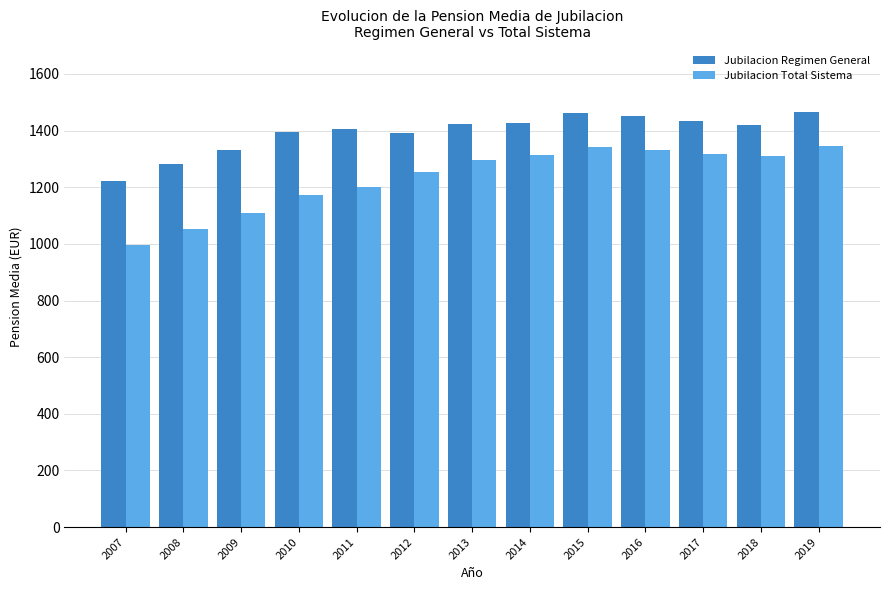

Which series has the largest range (max minus min)?

Jubilacion Total Sistema